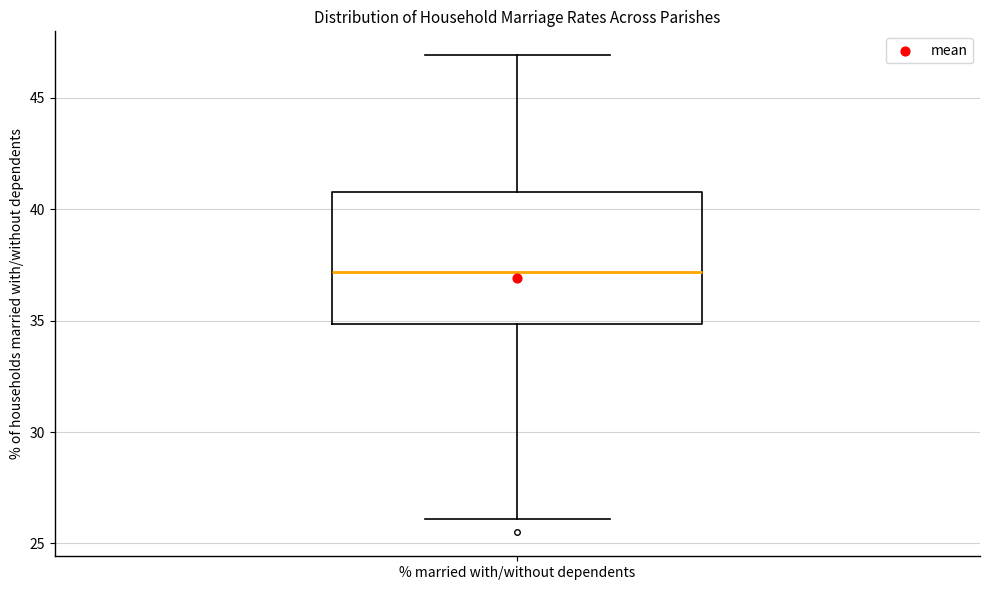

Read this box plot against the y-axis: the position of the median line, the range covered by the box, and the ends of both whiskers. The values are not printed on the chart, so give them approximately, as read against the axis.

median 37, box 35 to 41, whiskers 26 to 47